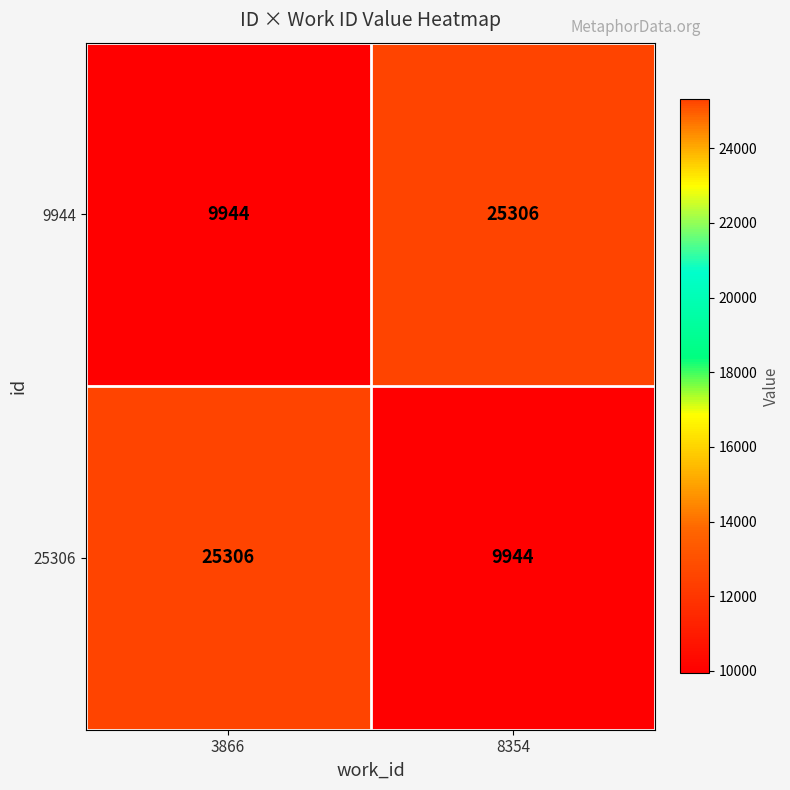

What value does the 9944 series have at 3866?

9944